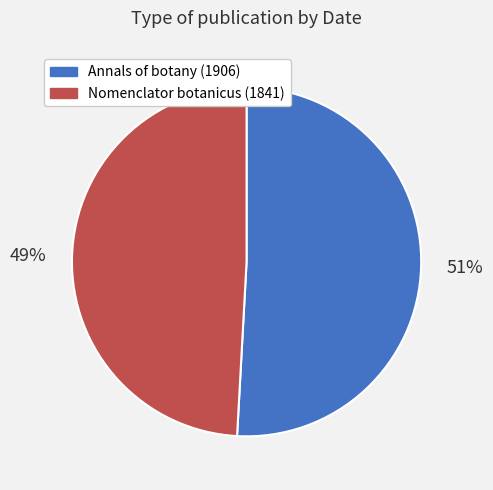

To the nearest percent, what is the difference between the largest and smallest slice percentages?

2%